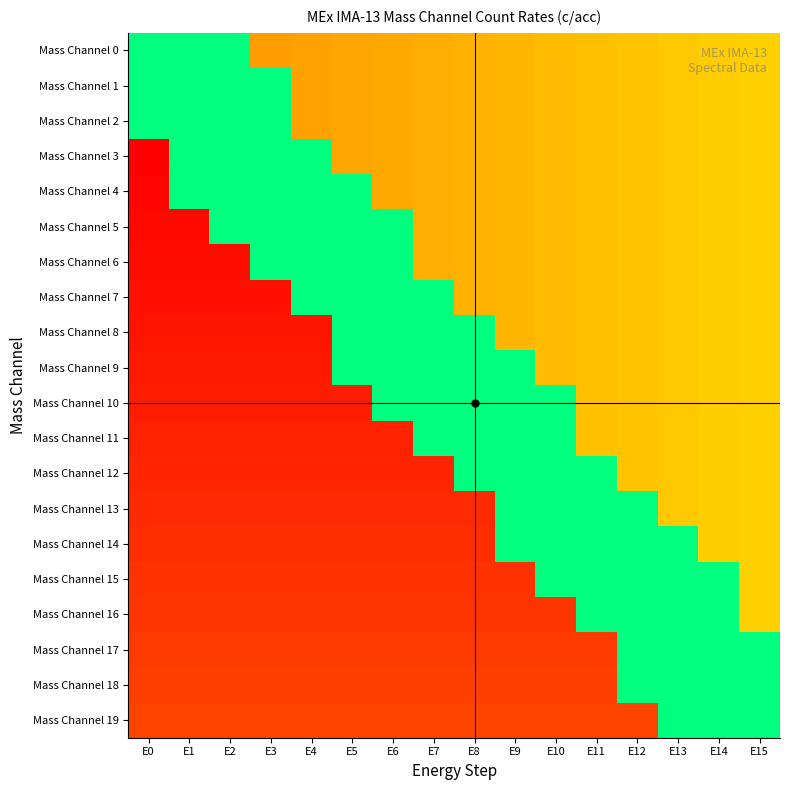

Which has a higher value, E8 or E2?

E2